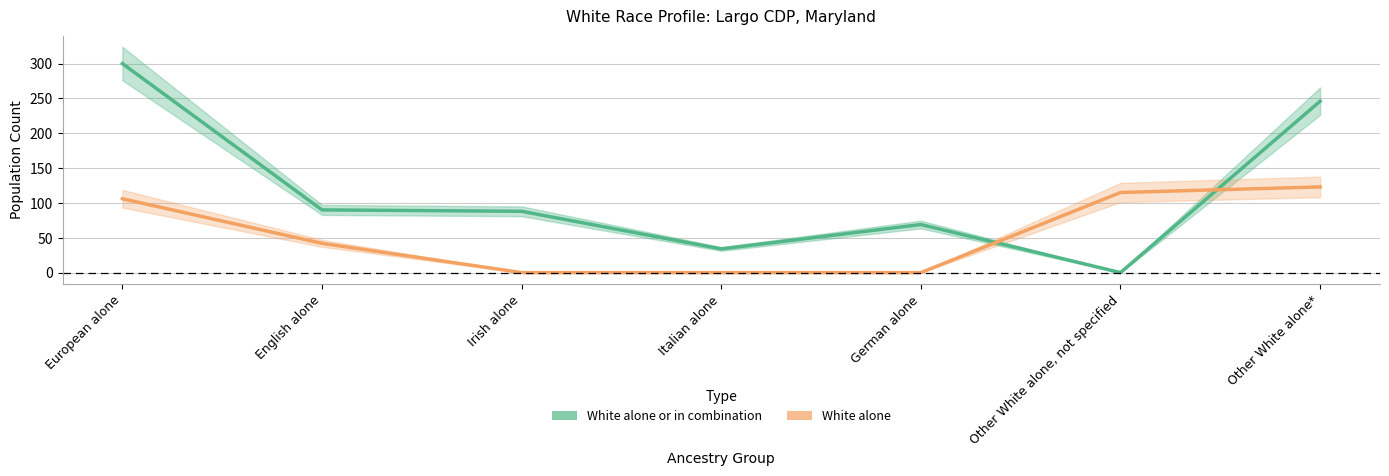

What is the label of the 2nd point from the left?

English alone